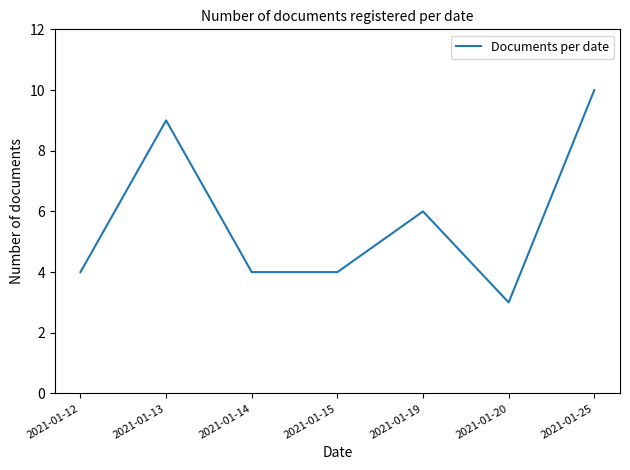

The chart shows a value of 4 at 2021-01-12. True or false?

True